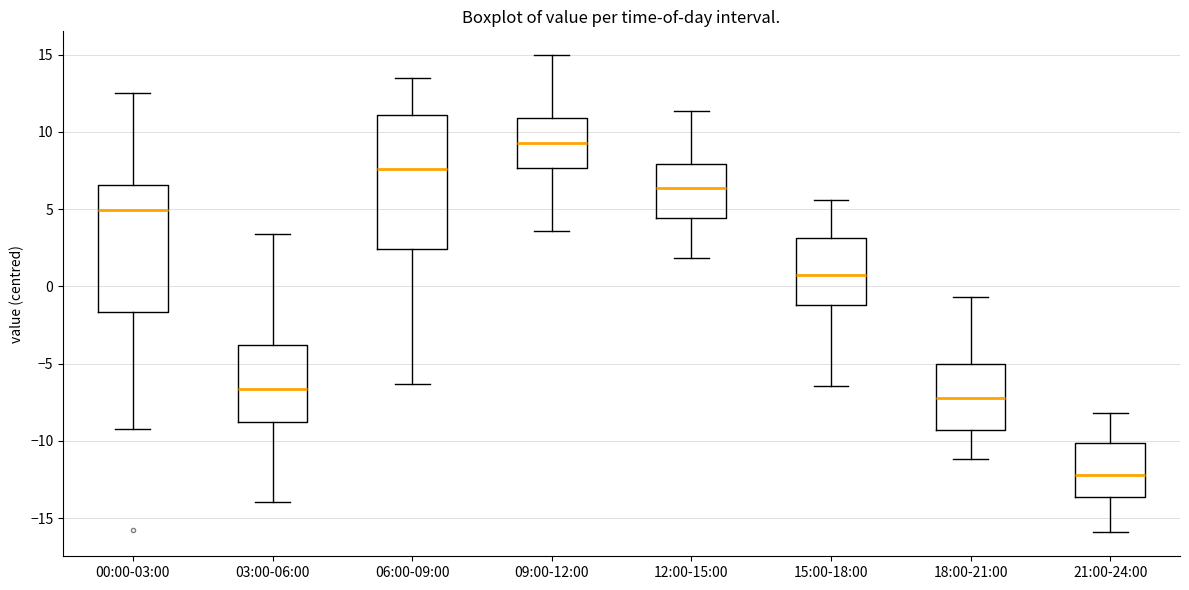

Reading left to right, read every box against the y-axis: the position of its median line, the range the box covers, and the ends of its whiskers. The values are not printed on the chart, so give them approximately, as read against the axis.

00:00-03:00: median 5.0, box -1.5 to 6.5, whiskers -9.5 to 12.5
03:00-06:00: median -6.5, box -9.0 to -4.0, whiskers -14.0 to 3.5
06:00-09:00: median 7.5, box 2.5 to 11.0, whiskers -6.5 to 13.5
09:00-12:00: median 9.5, box 7.5 to 11.0, whiskers 3.5 to 15.0
12:00-15:00: median 6.5, box 4.5 to 8.0, whiskers 2.0 to 11.5
15:00-18:00: median 0.5, box -1.0 to 3.0, whiskers -6.5 to 5.5
18:00-21:00: median -7.0, box -9.5 to -5.0, whiskers -11.0 to -0.5
21:00-24:00: median -12.0, box -13.5 to -10.0, whiskers -16.0 to -8.0